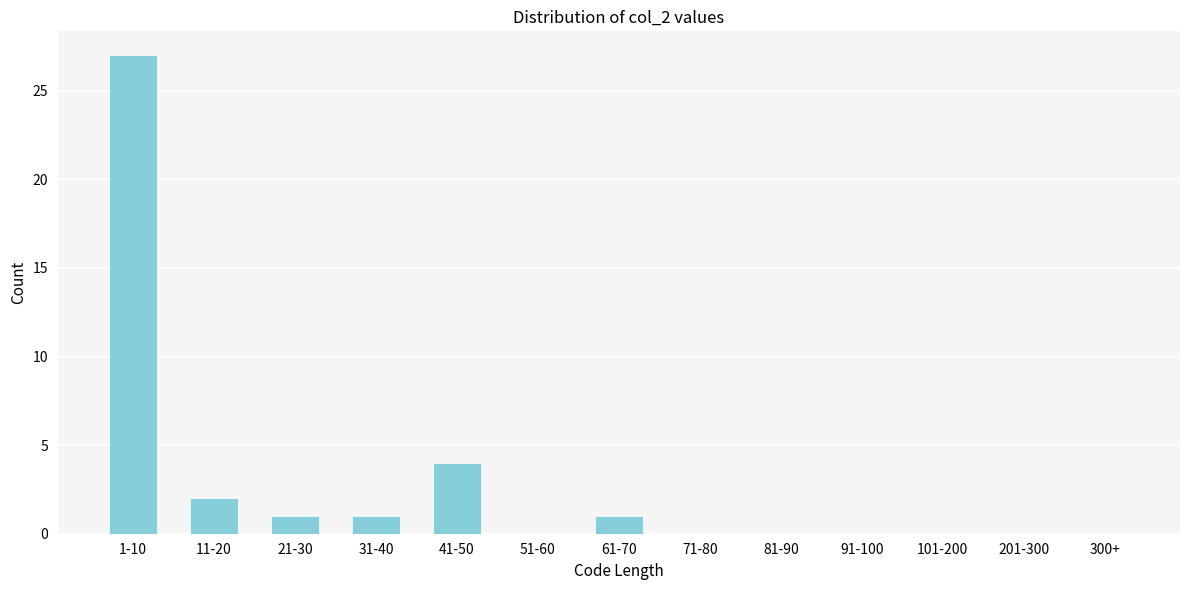

Reading right to left, what are all the values shown in this chart?

300+=0	201-300=0	101-200=0	91-100=0	81-90=0	71-80=0	61-70=1	51-60=0	41-50=4	31-40=1	21-30=1	11-20=2	1-10=27